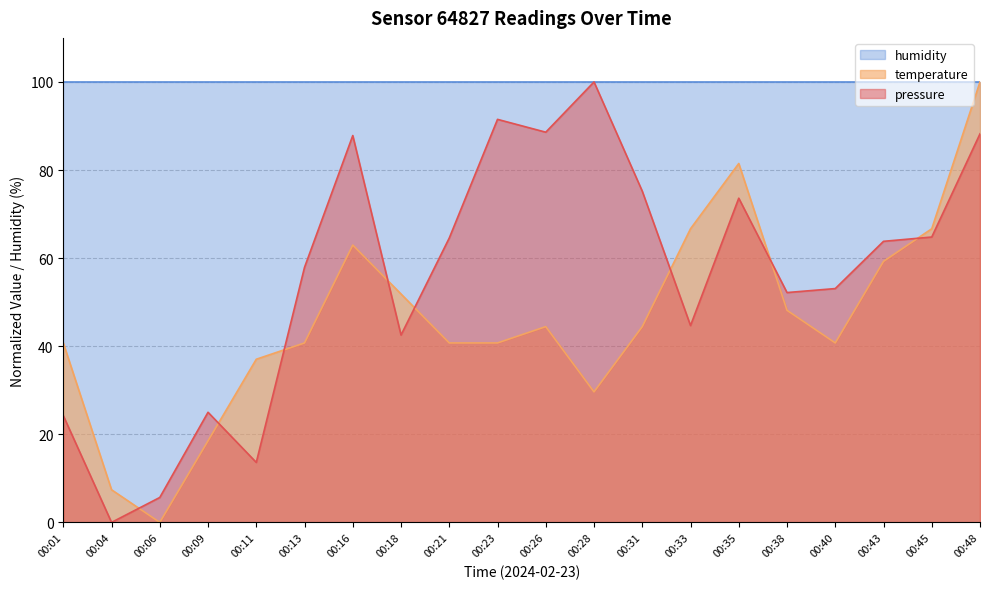

List the labels in order of pressure value, largest first.

00:28, 00:23, 00:26, 00:48, 00:16, 00:31, 00:35, 00:45, 00:21, 00:43, 00:13, 00:40, 00:38, 00:33, 00:18, 00:09, 00:01, 00:11, 00:06, 00:04